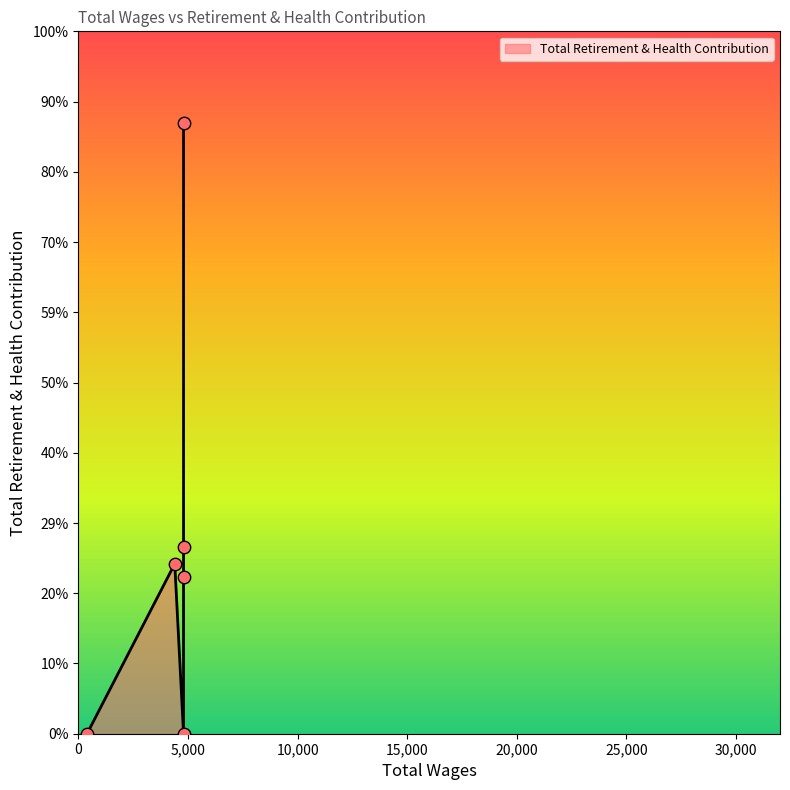

Between 4800.0 and 400.0, which is larger?

4800.0